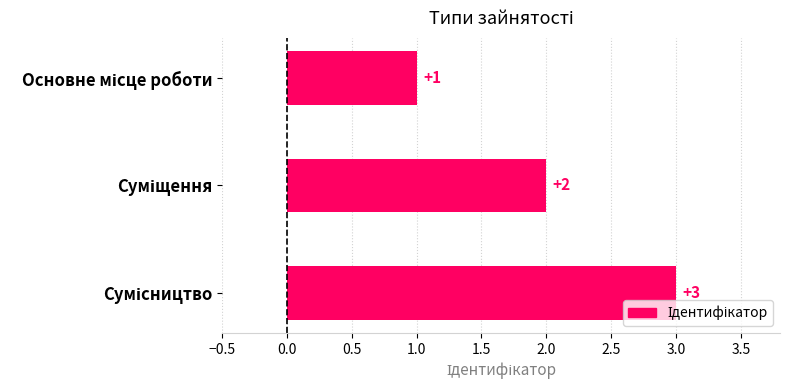

What is the value of the 2nd bar from the top?

2